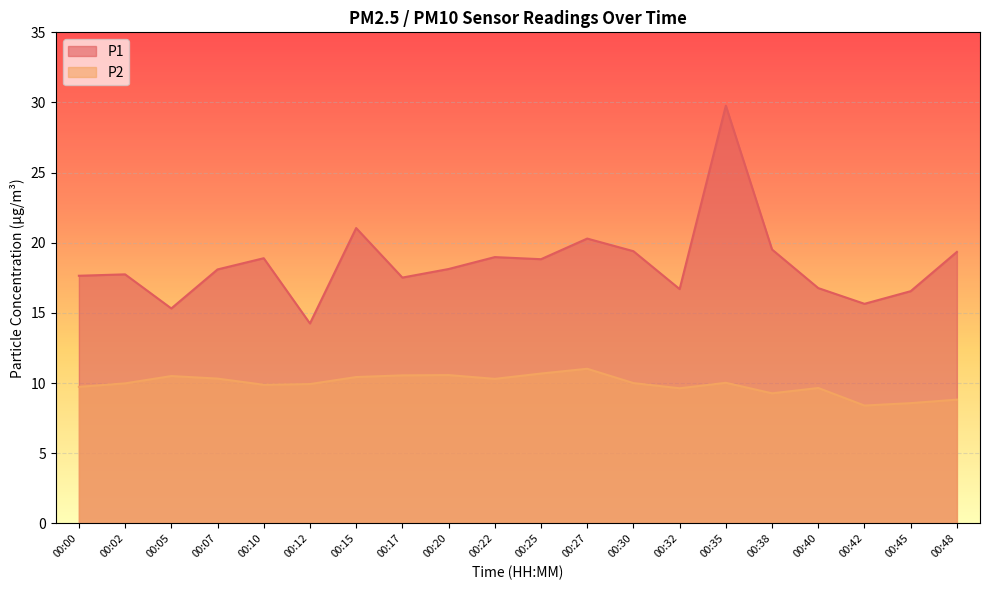

Which category has the highest value in the P2 series?

00:27